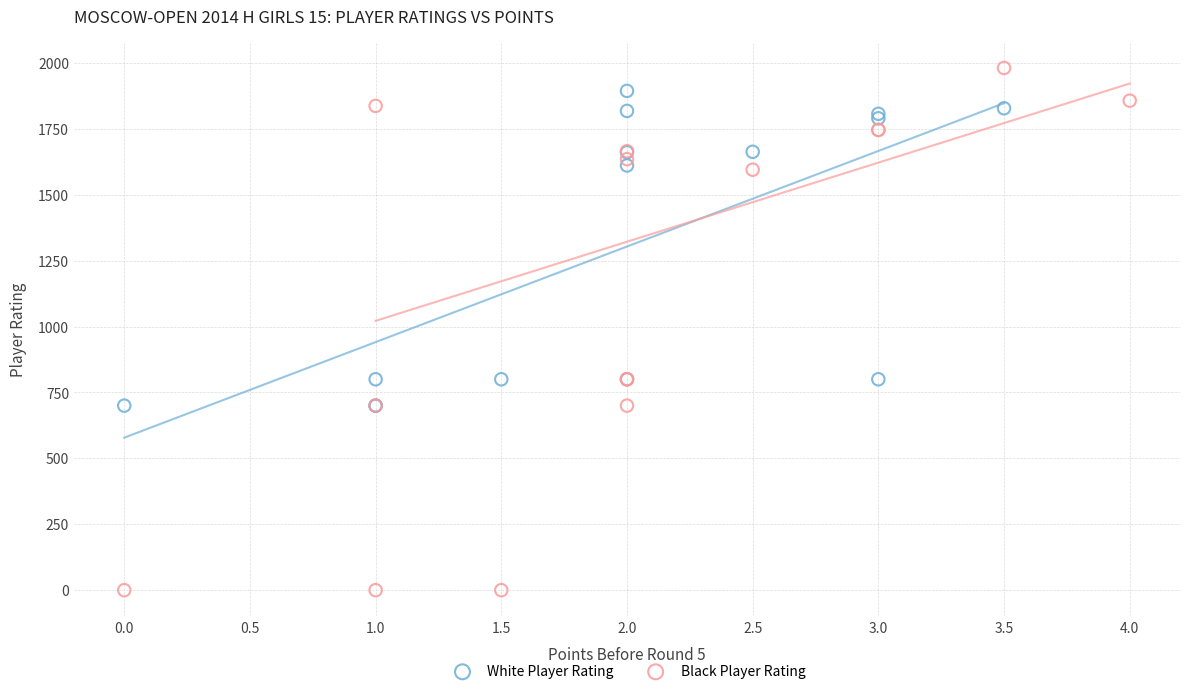

What are all the series names shown in the legend?

White Player Rating, Black Player Rating